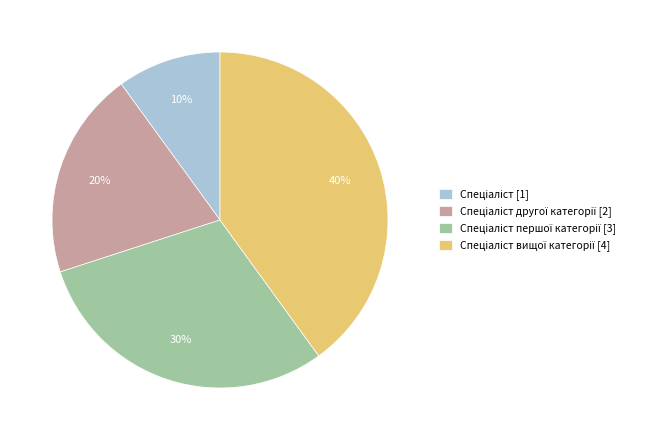

How many segments does this pie chart have?

4